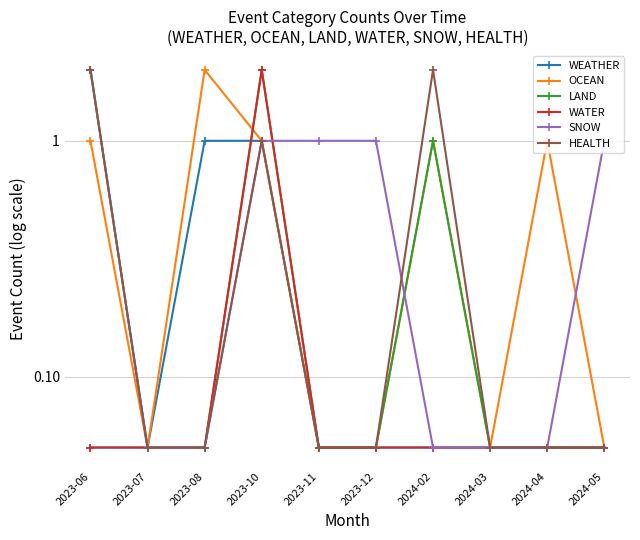

How many lines are shown in the chart?

6